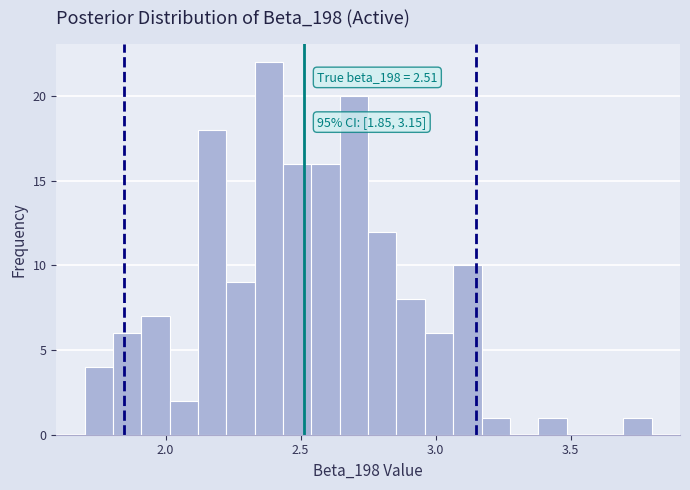

Around what value on the x-axis is the tallest bar? Give the approximate position of its centre, as read against the axis.

2.40